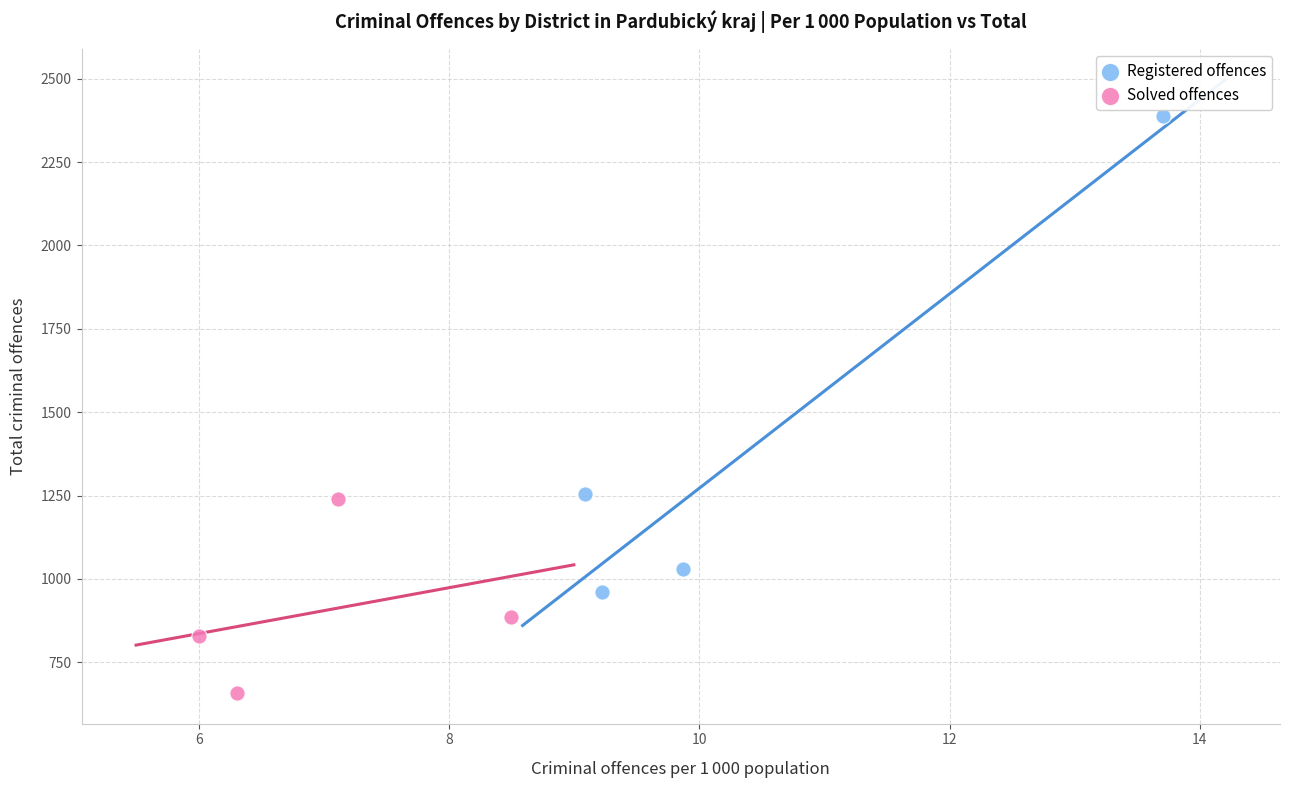

Which series reaches the minimum Y coordinate?

Solved offences